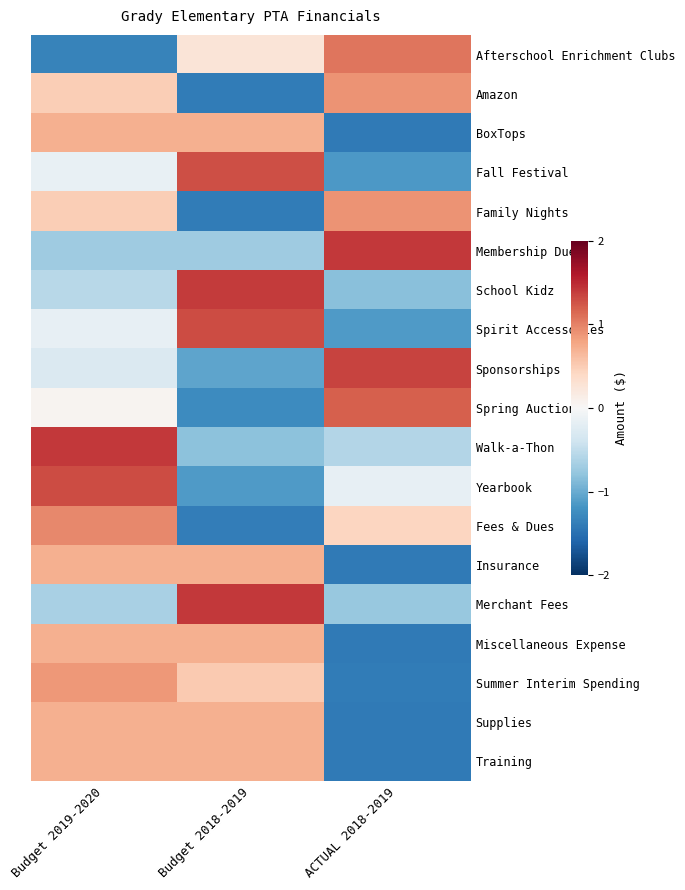

At which category is the sum across all series the highest?

Budget 2019-2020